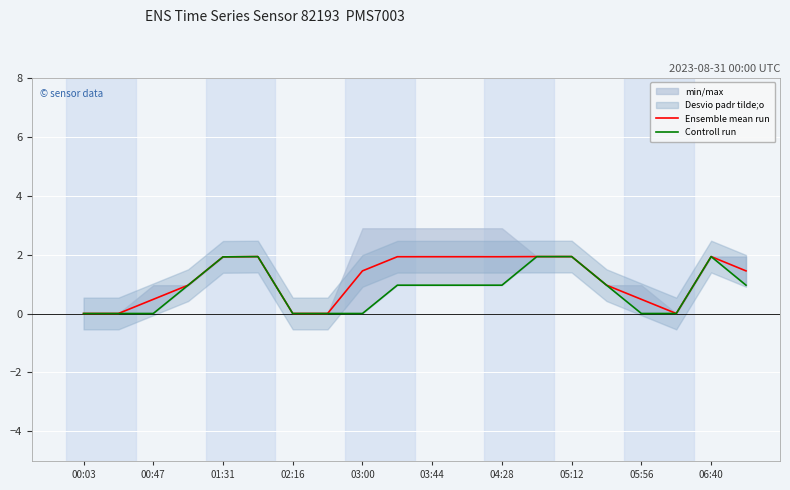

The value of Ensemble mean run at 03:44 is 1.9. True or false?

True